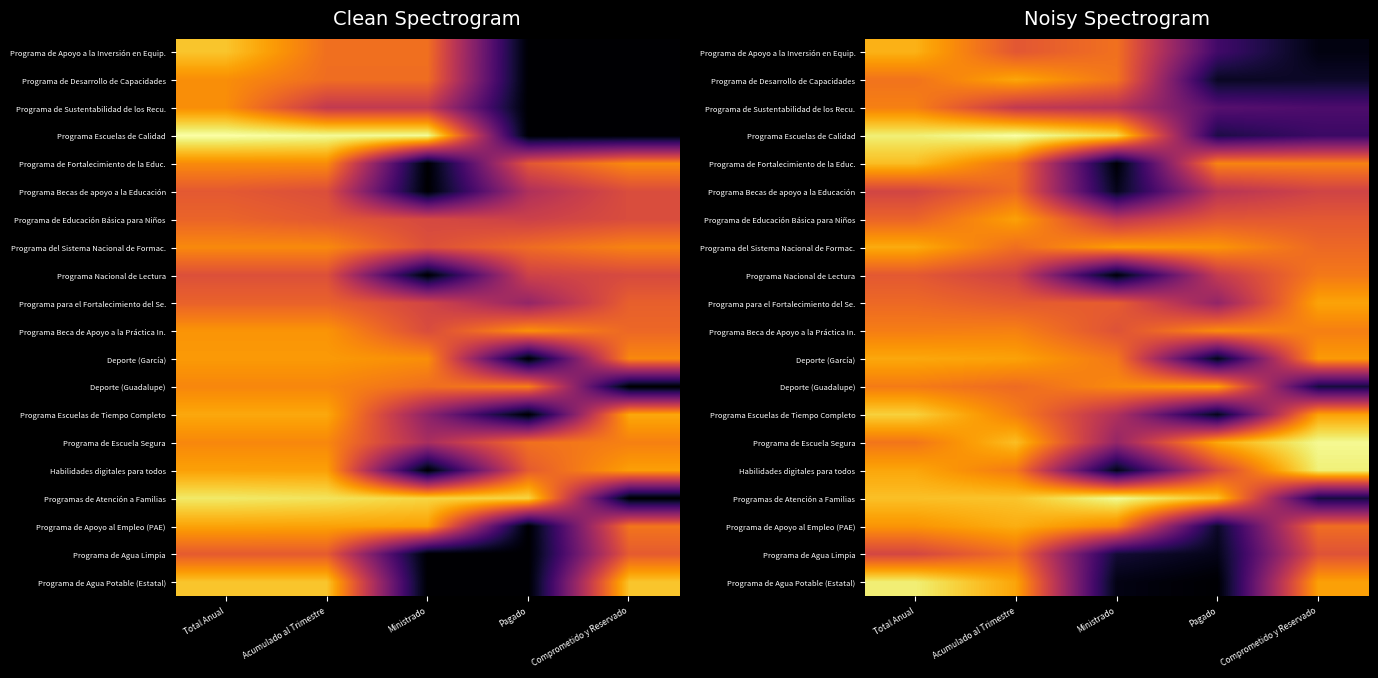

Which category has the highest value in the Programa de Apoyo a la Inversión en Equip. series?

Total Anual